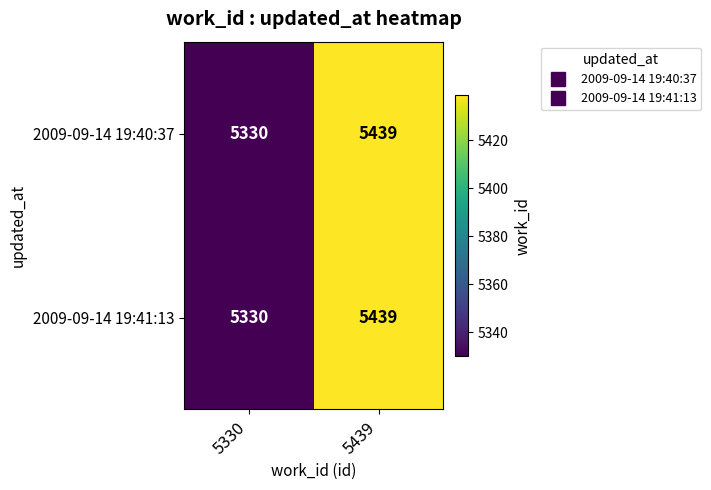

Count the number of categories in the chart.

2